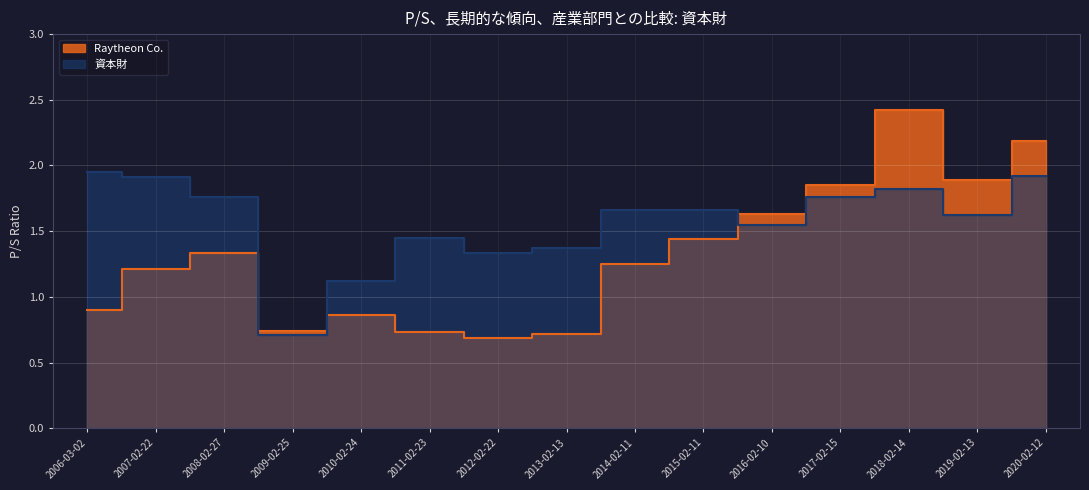

What is the average value of the Raytheon Co. series?

1.3